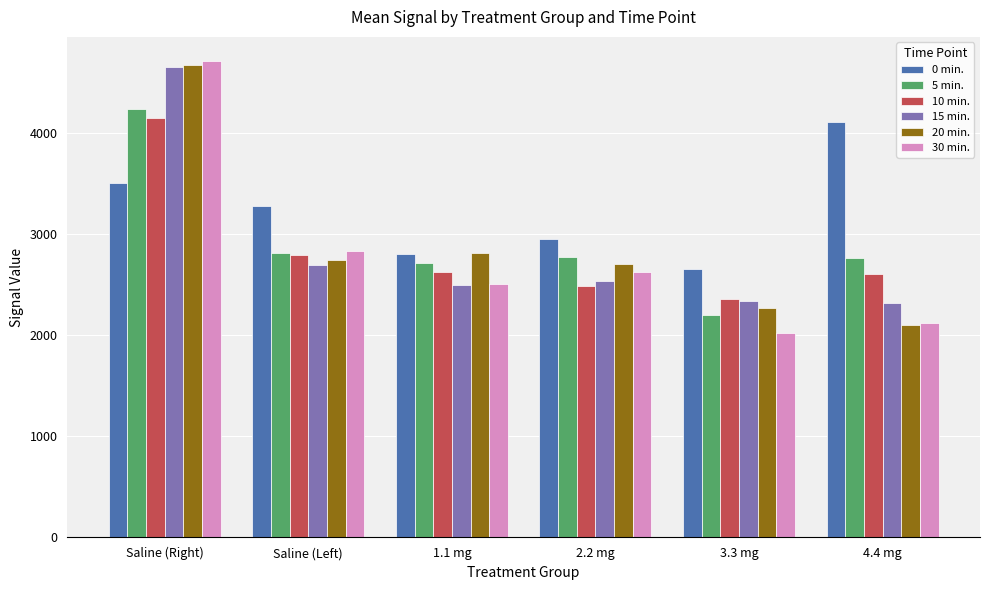

Between Saline (Right) and 2.2 mg, which series saw the biggest shift?

15 min.